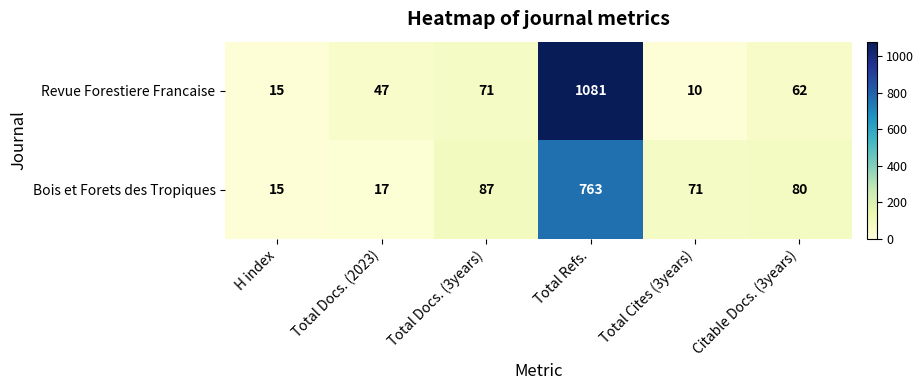

Which category has the highest value across all series?

Total Refs.